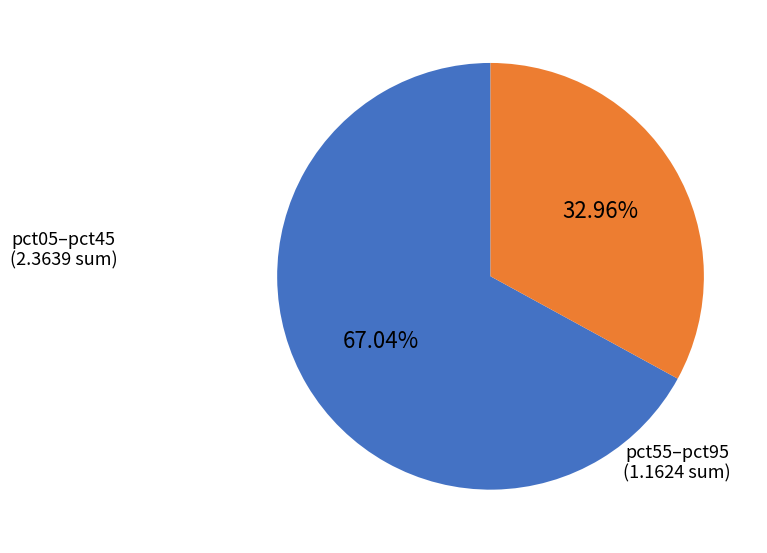

How many segments does this pie chart have?

2